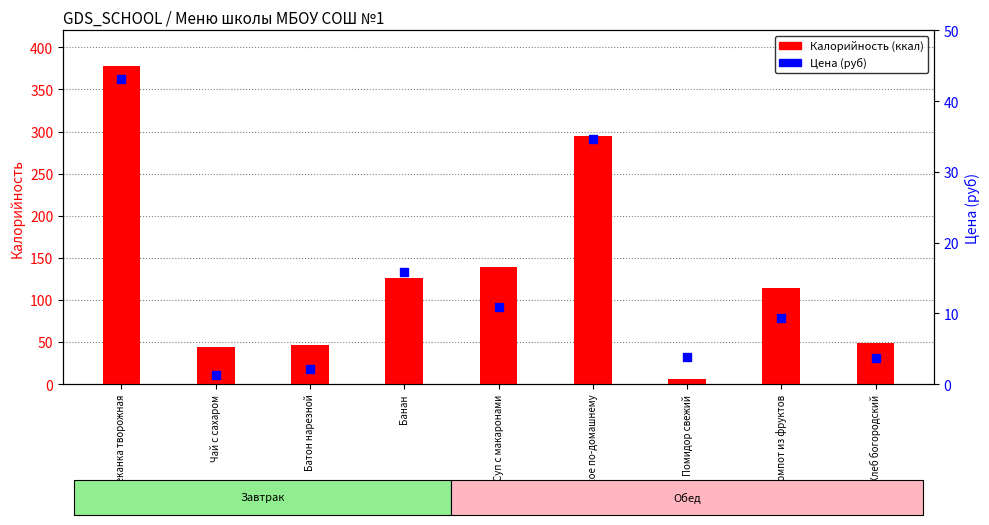

What are all the series names shown in the legend?

Калорийность, Цена (руб)